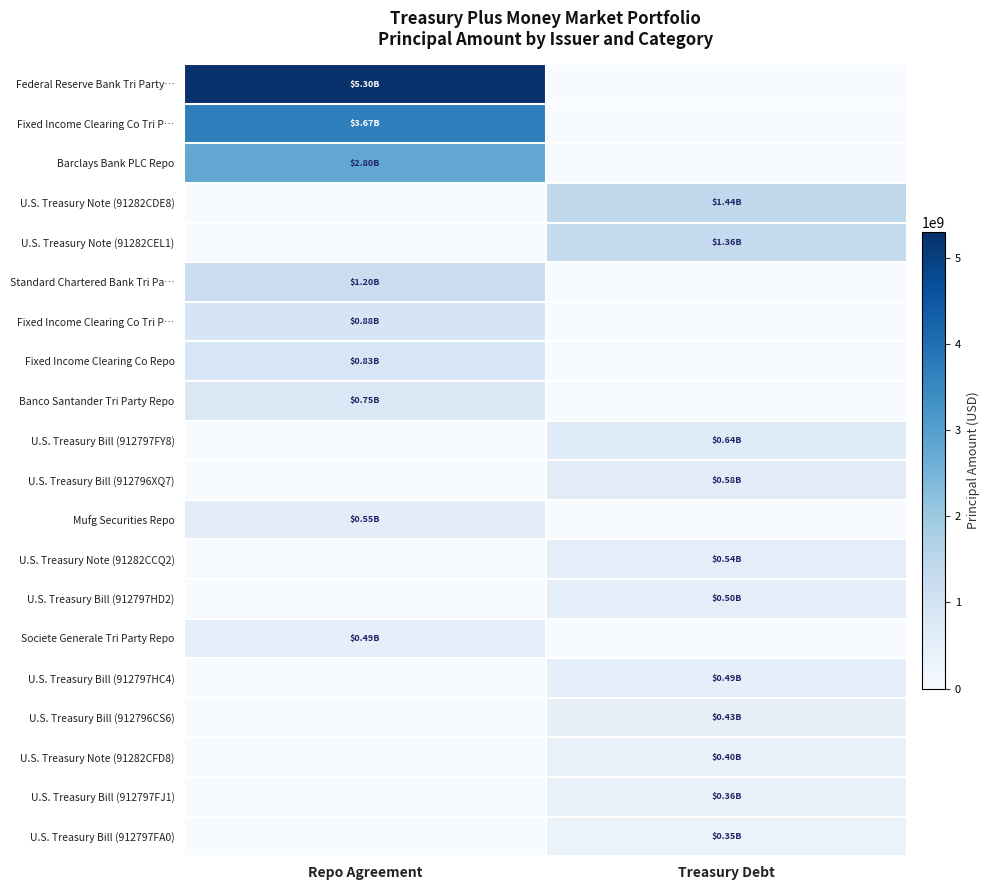

What is the maximum value shown in the chart?

5300000000